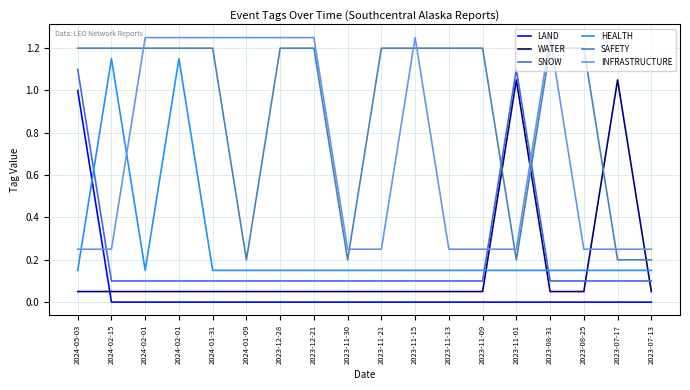

Which has a higher value, 2023-11-21 or 2024-02-01?

2023-11-21